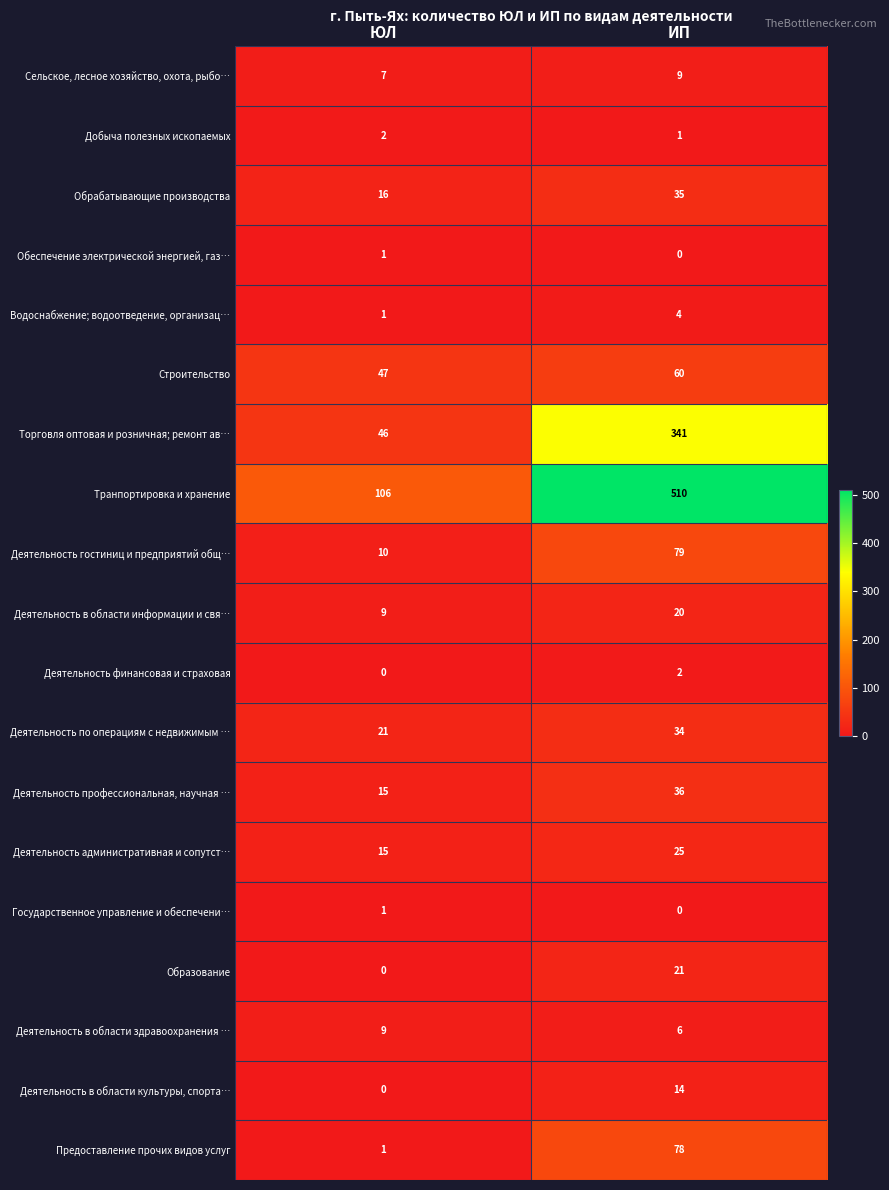

List the labels in order of Деятельность финансовая и страховая value, smallest first.

ЮЛ, ИП